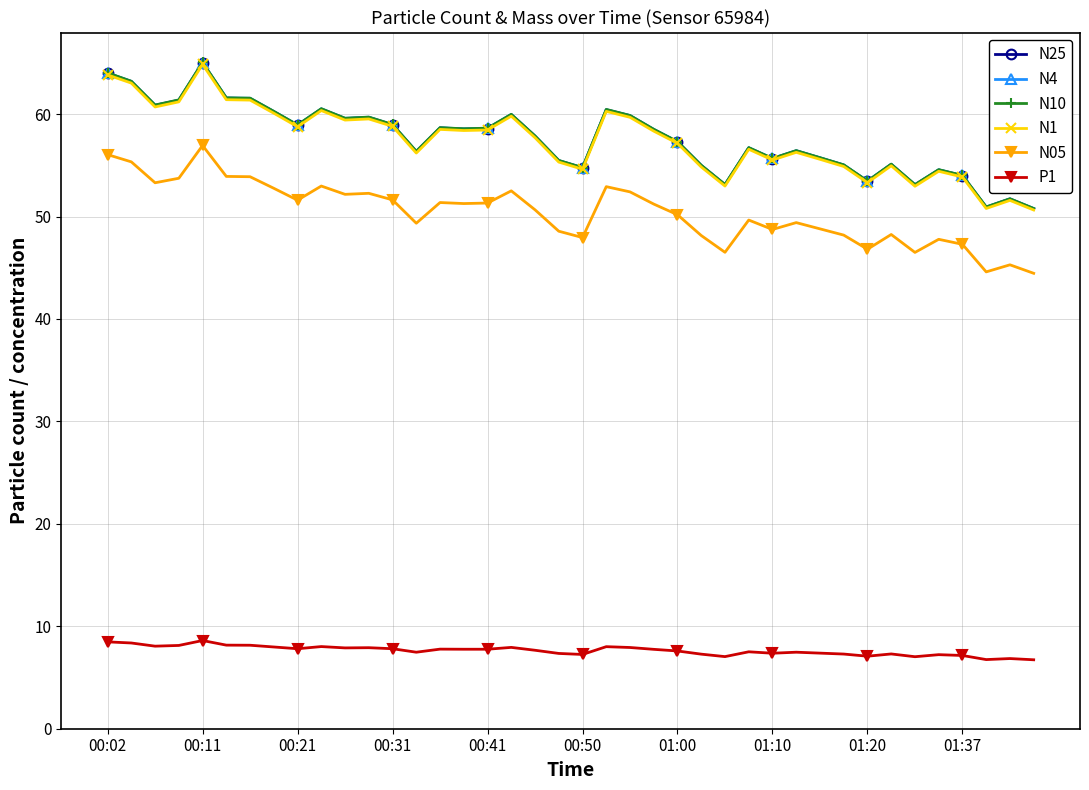

What is the lowest value of the N10 series?

50.8